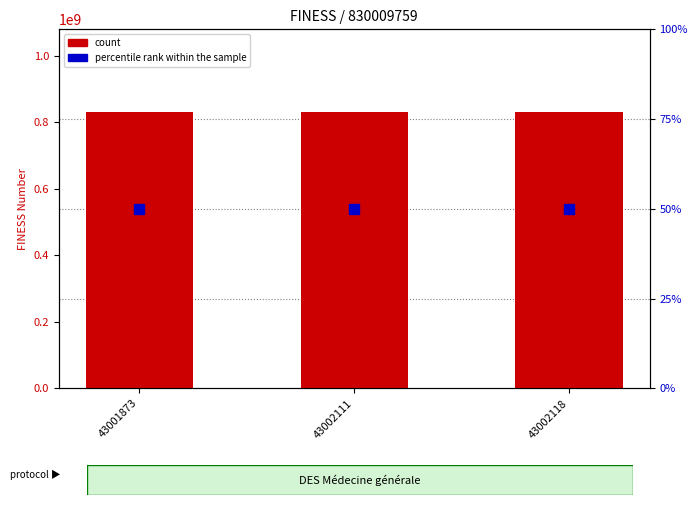

At 43001873, list the series in order from largest to smallest.

count, percentile rank within the sample